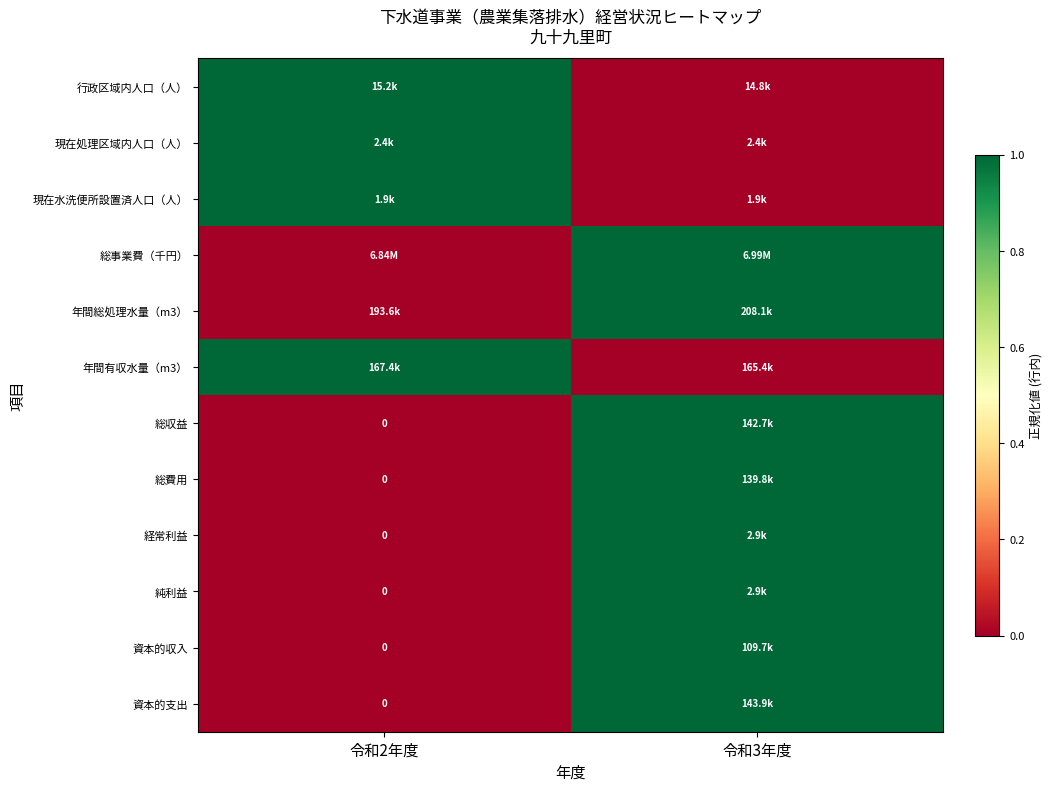

Which has a higher value, 令和2年度 or 令和3年度?

令和2年度